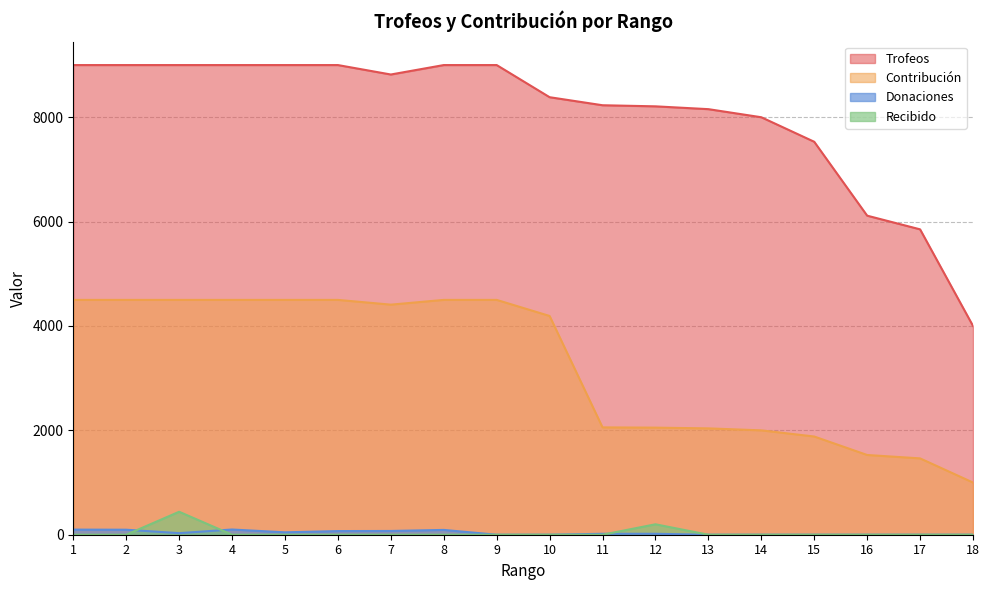

Is the value of Donaciones at 4 greater than the value of Recibido at 2?

Yes